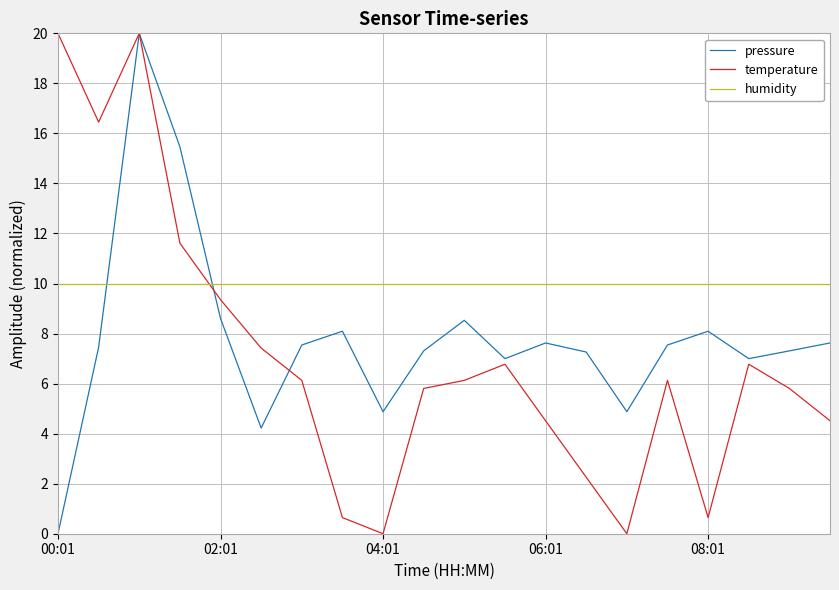

What is the highest value of the humidity series?

10.0